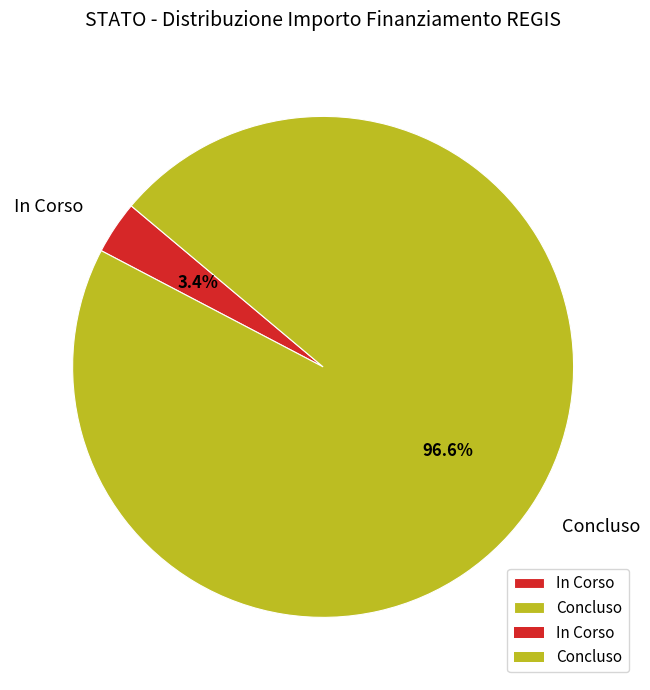

What percentage is NOT represented by Concluso?

3.4%